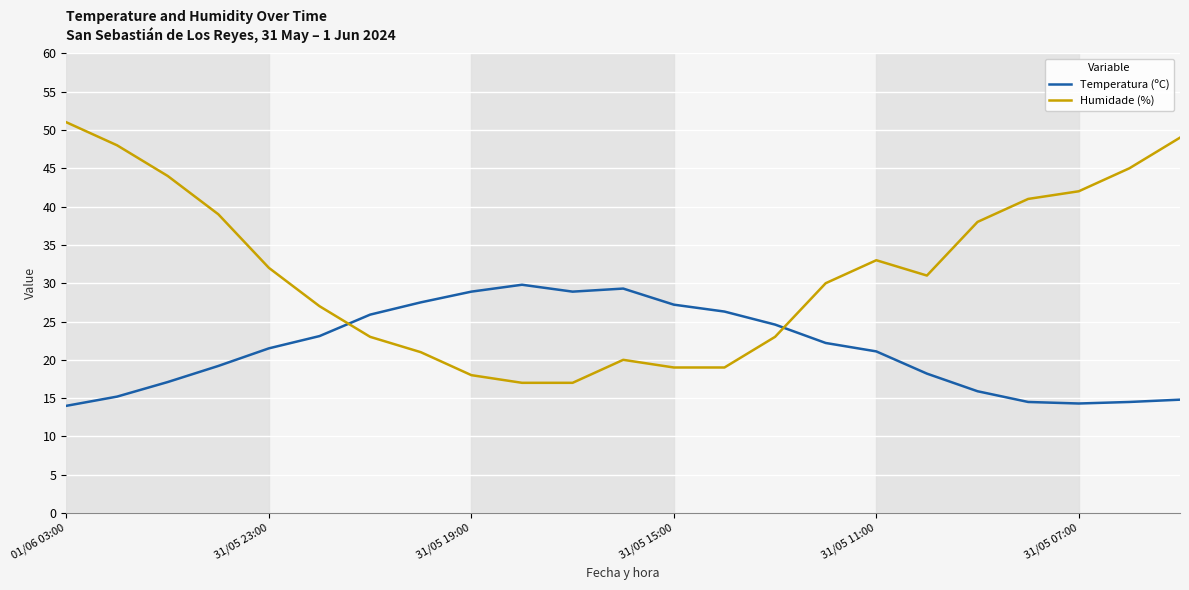

What is the difference between the maximum and minimum values in the Humidade (%) series?

34.0